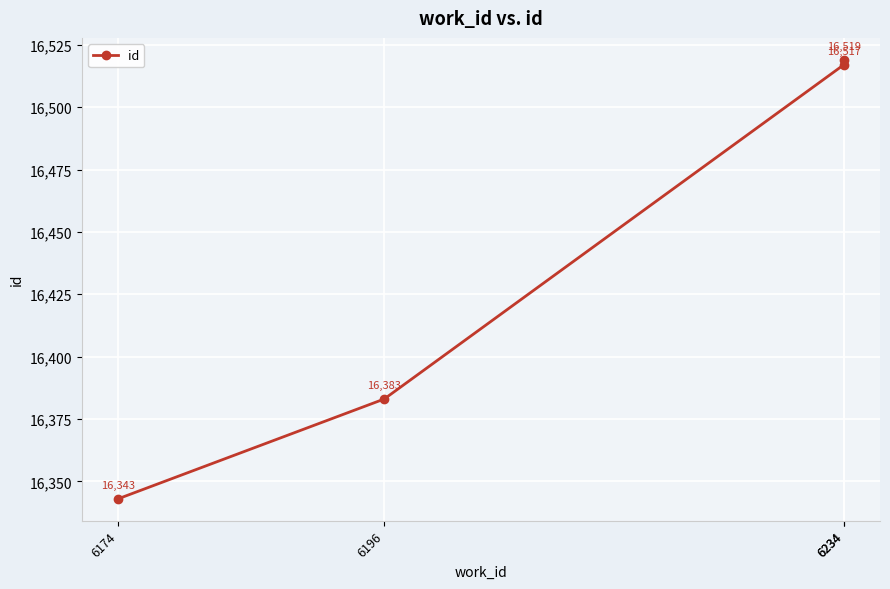

List the labels in order of value, smallest first.

6174, 6196, 6234, 6234